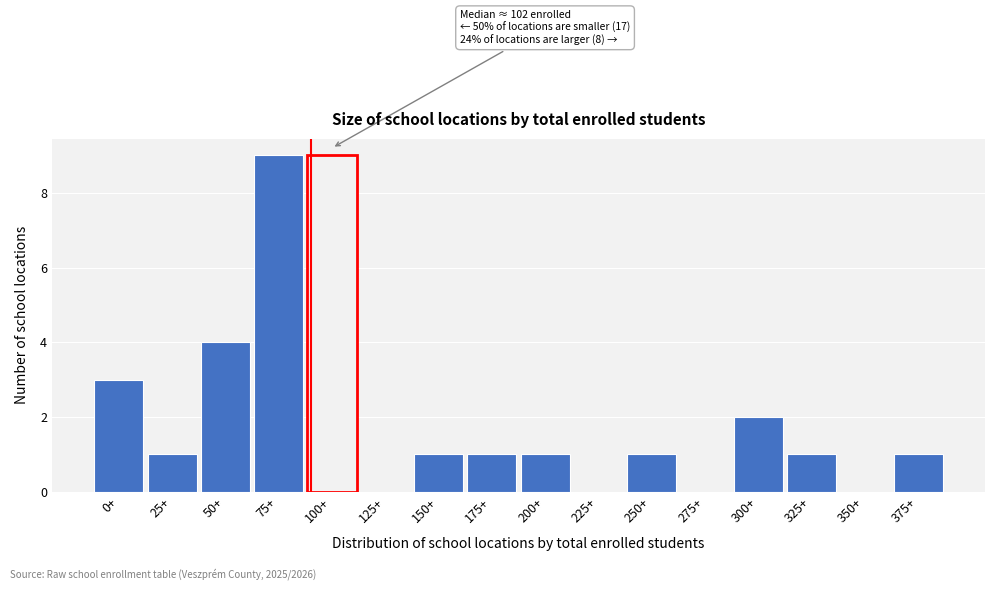

Reading left to right, extract all data points from this chart.

0+=3	25+=1	50+=4	75+=9	100+=9	125+=0	150+=1	175+=1	200+=1	225+=0	250+=1	275+=0	300+=2	325+=1	350+=0	375+=1